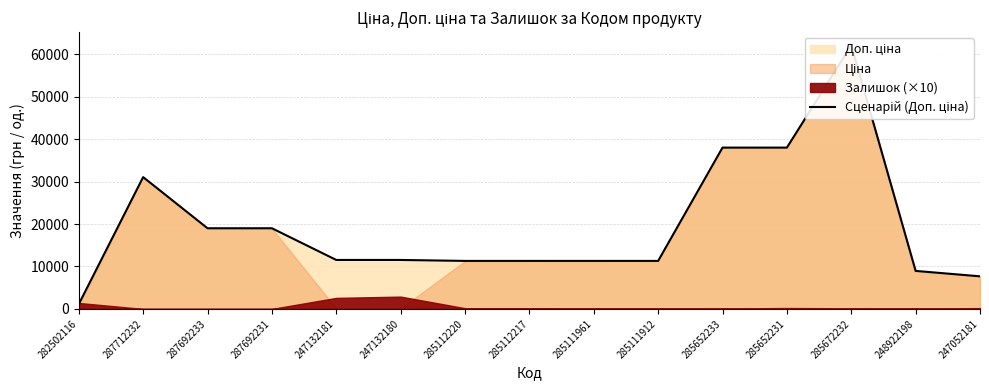

What is the sum of the values at 287712232 and 285672232?

93175.3